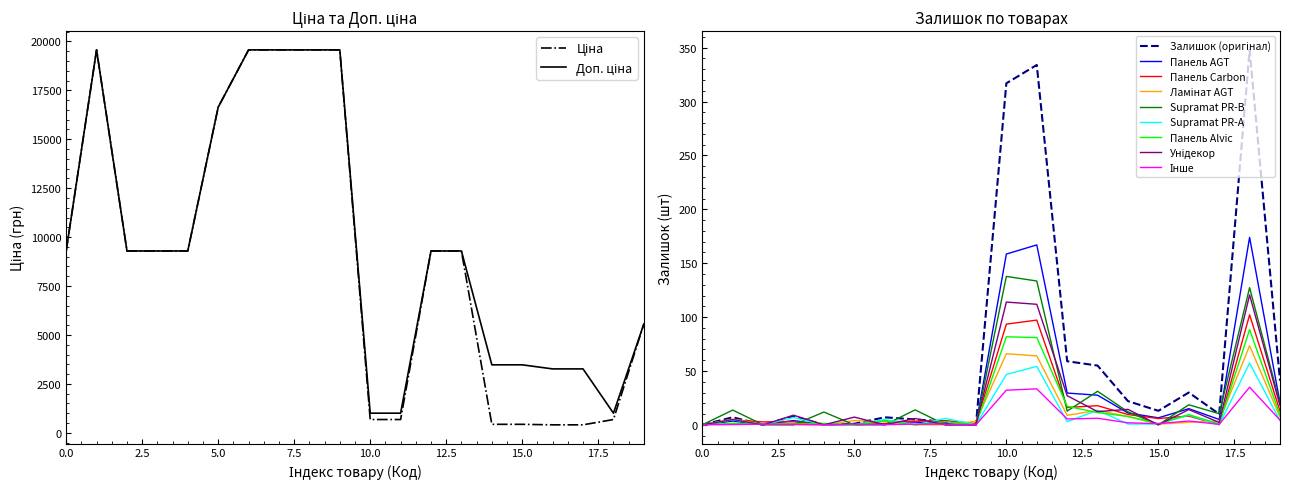

Which series has the largest range (max minus min)?

Ціна